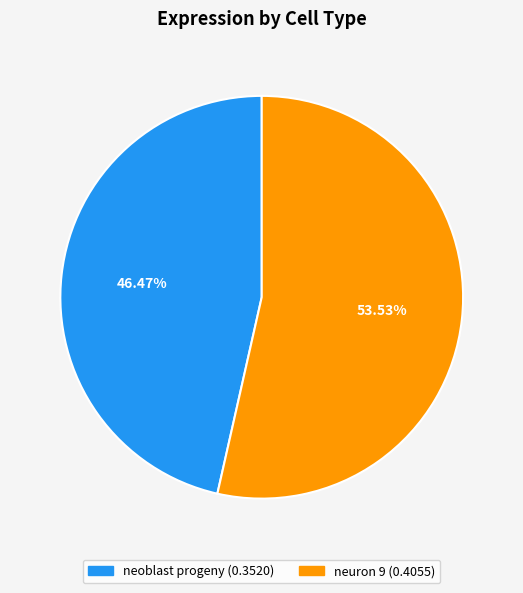

To the nearest percent, what portion does neuron 9 represent?

54%